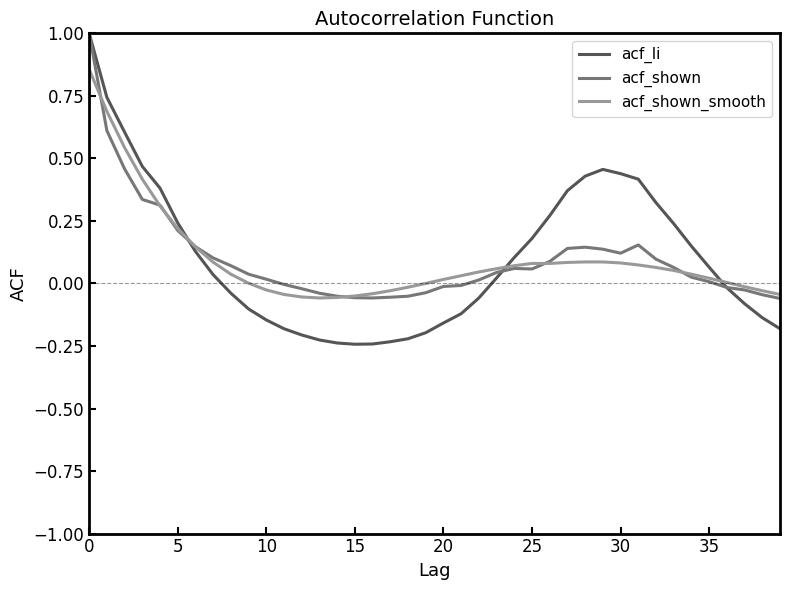

What is the maximum value shown in the chart?

1.0